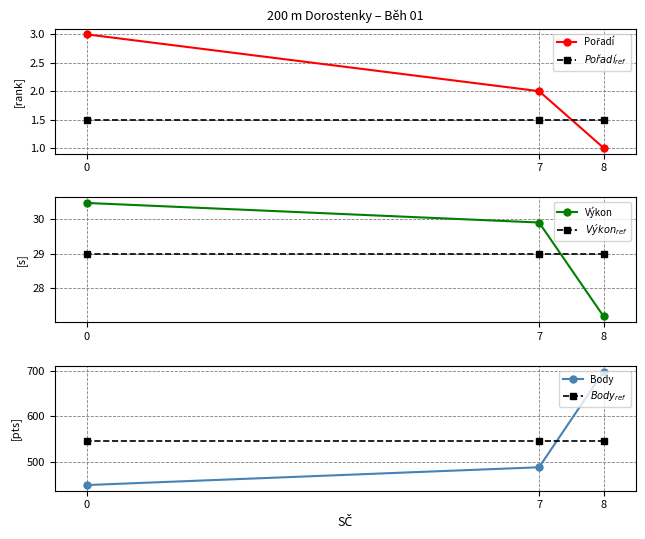

What is the difference between the Výkon values at 8 and 7?

2.7